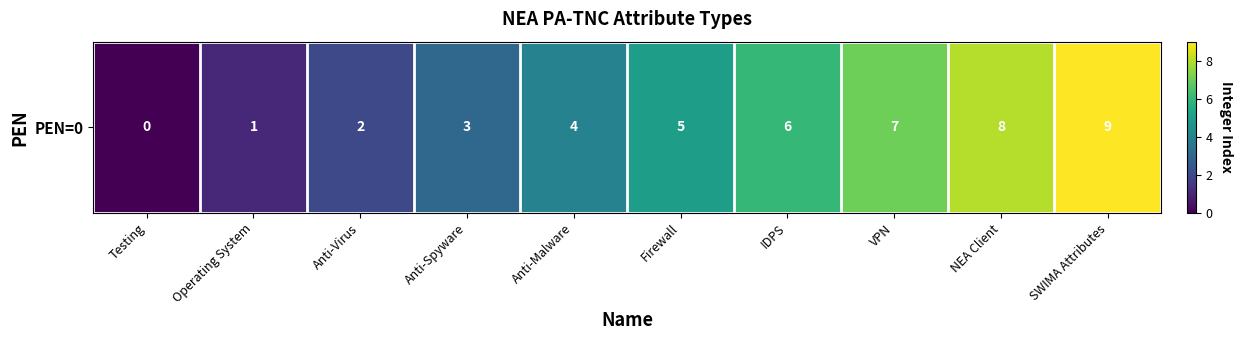

At which label does the data first exceed 5?

IDPS